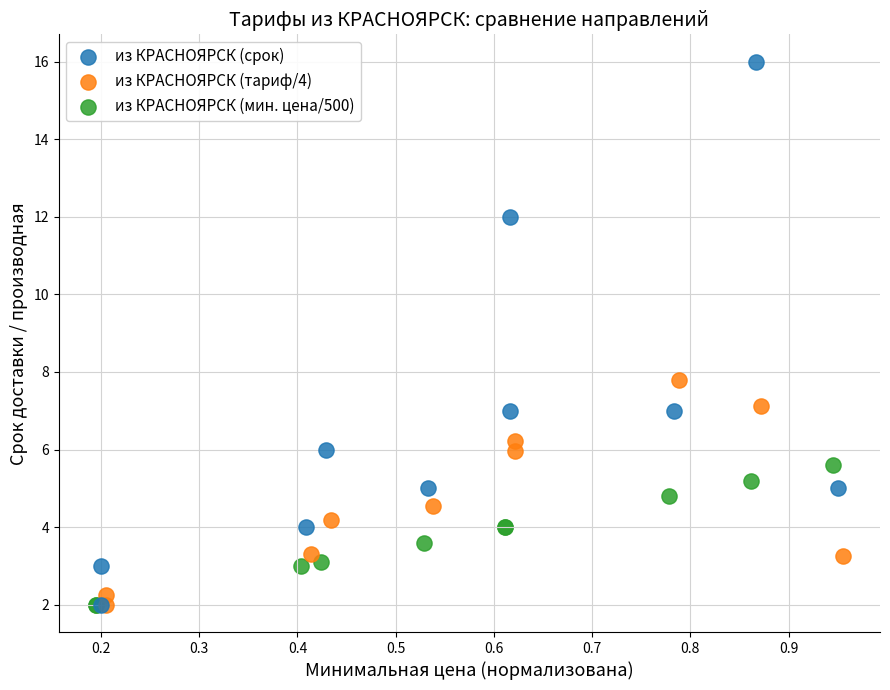

Which series contains the highest Y value?

из КРАСНОЯРСК (срок)